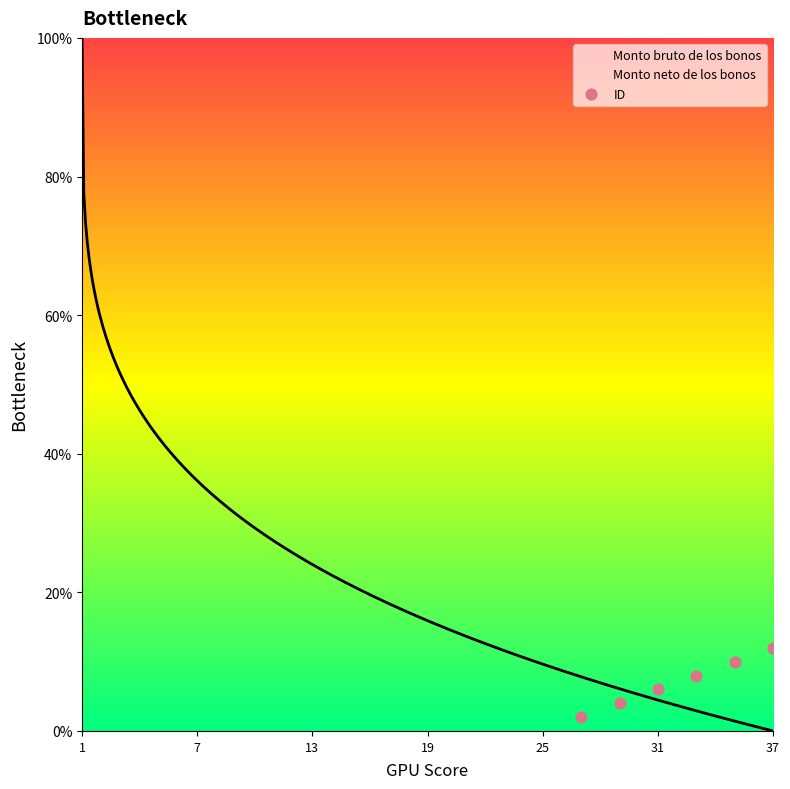

What is the average X value?

32